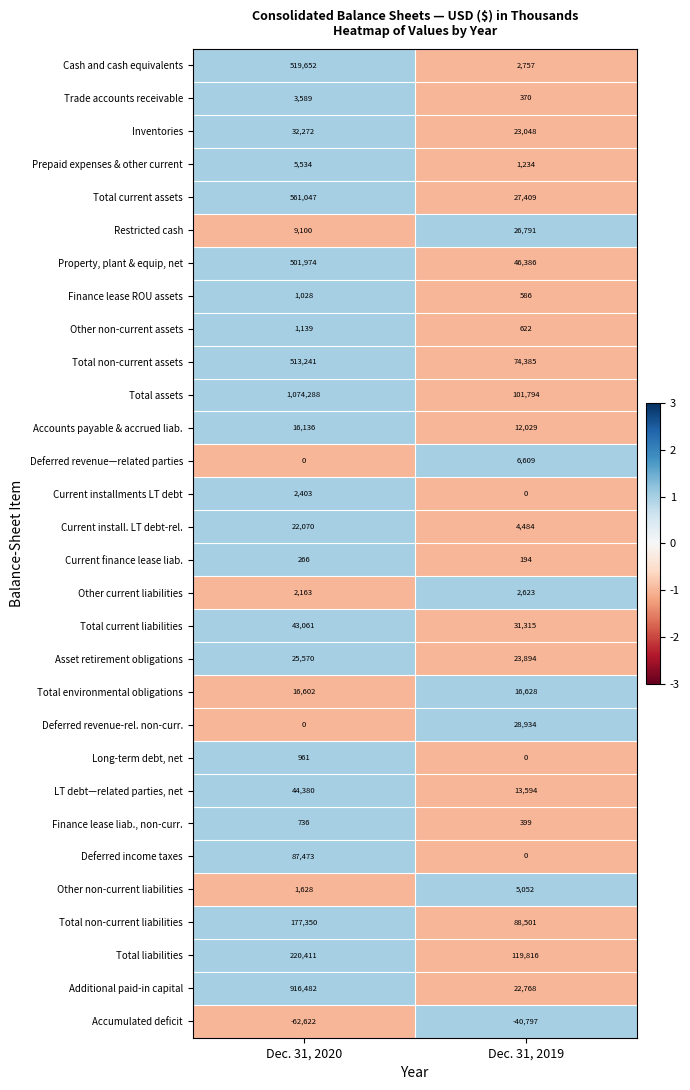

Rank the series by their maximum value, from lowest to highest.

Accumulated deficit, Current finance lease liab., Finance lease liab., non-curr., Long-term debt, net, Finance lease ROU assets, Other non-current assets, Current installments LT debt, Other current liabilities, Trade accounts receivable, Other non-current liabilities, Prepaid expenses & other current, Deferred revenue—related parties, Accounts payable & accrued liab., Total environmental obligations, Current install. LT debt-rel., Asset retirement obligations, Restricted cash, Deferred revenue-rel. non-curr., Inventories, Total current liabilities, LT debt—related parties, net, Deferred income taxes, Total non-current liabilities, Total liabilities, Property, plant & equip, net, Total non-current assets, Cash and cash equivalents, Total current assets, Additional paid-in capital, Total assets